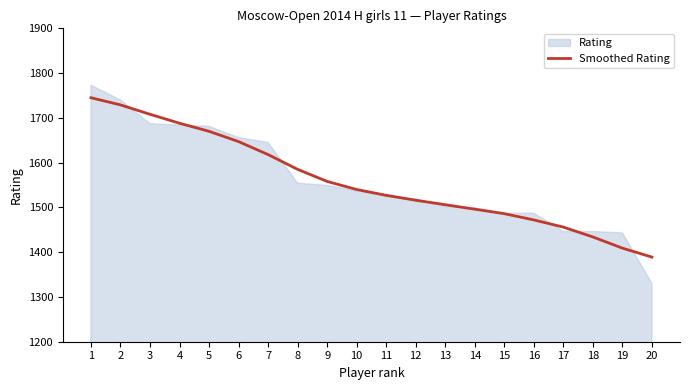

True or false: the data has more than 1 interior local peaks.

False